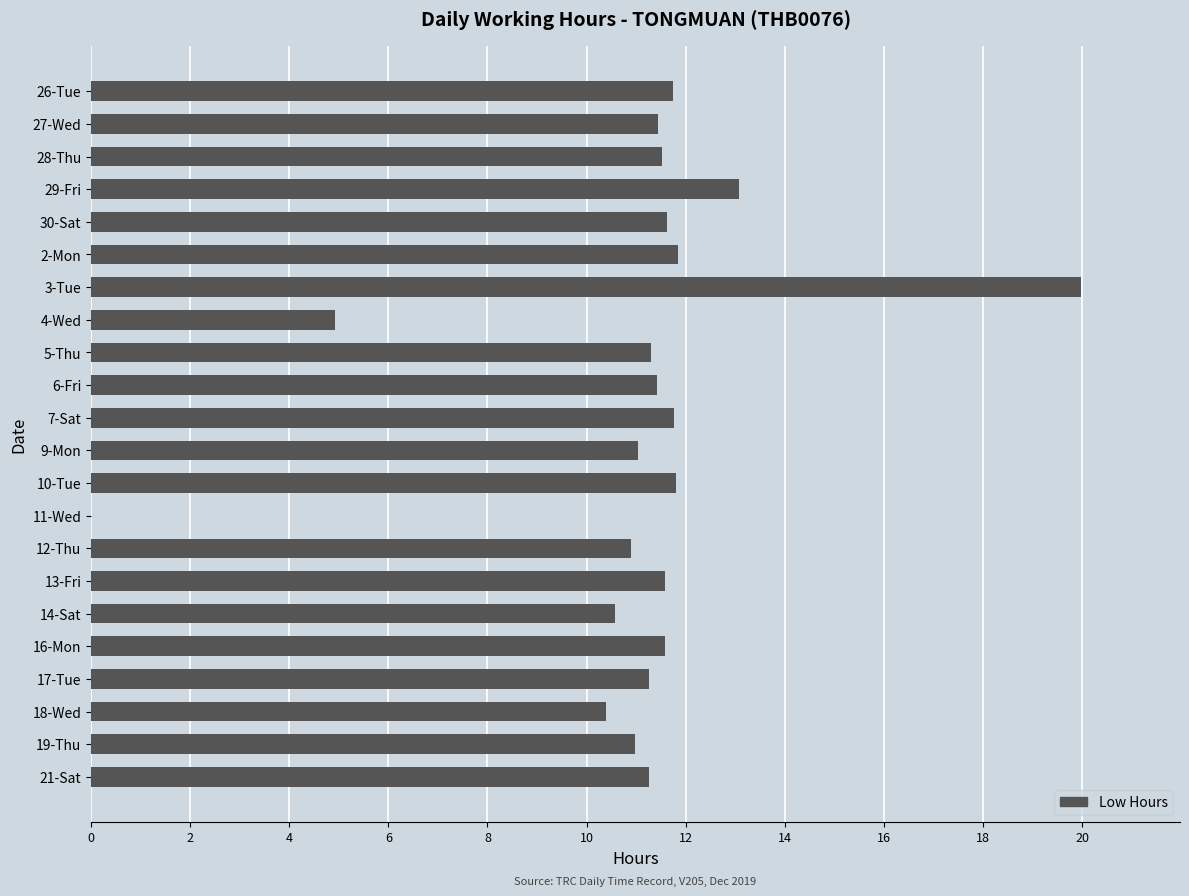

What value does the data have at 28-Thu?

11.5